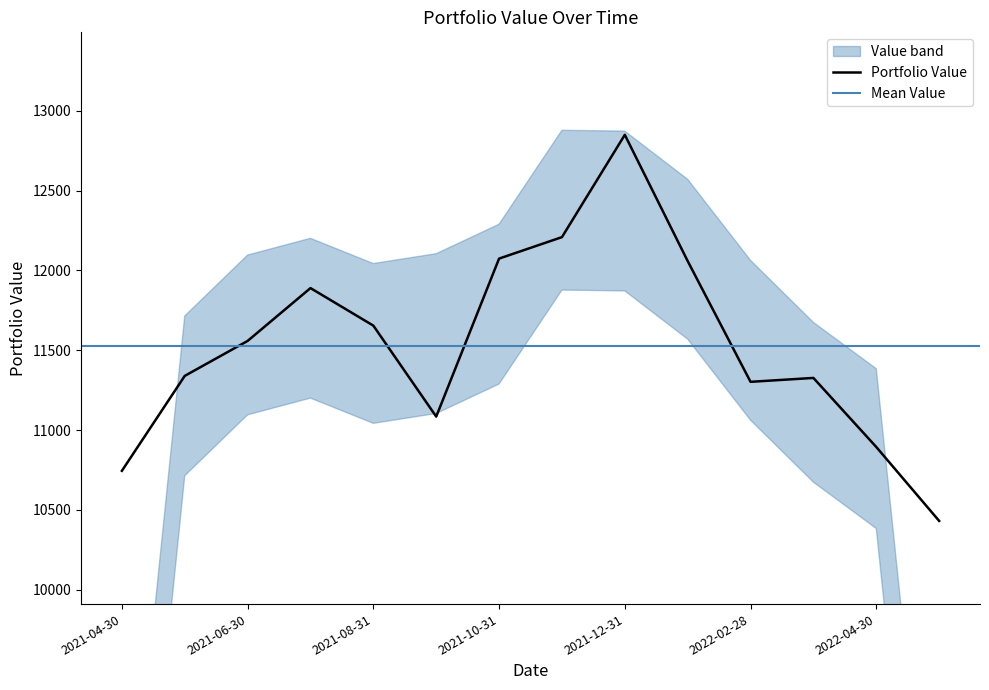

Which category has the highest value across all series?

2021-12-31